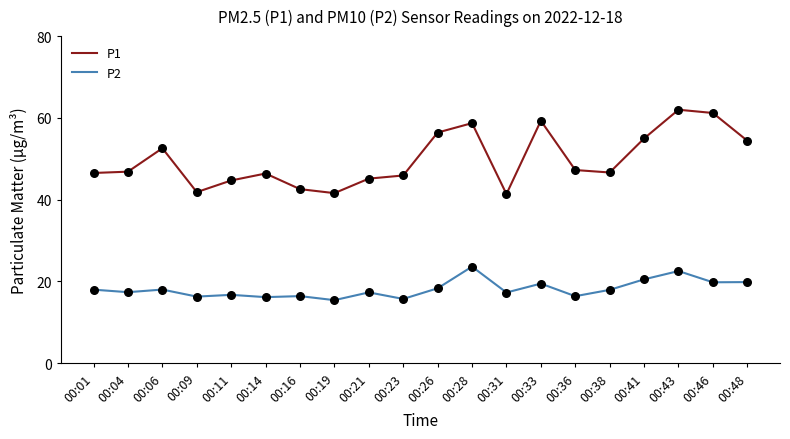

Which series has the largest range (max minus min)?

P1